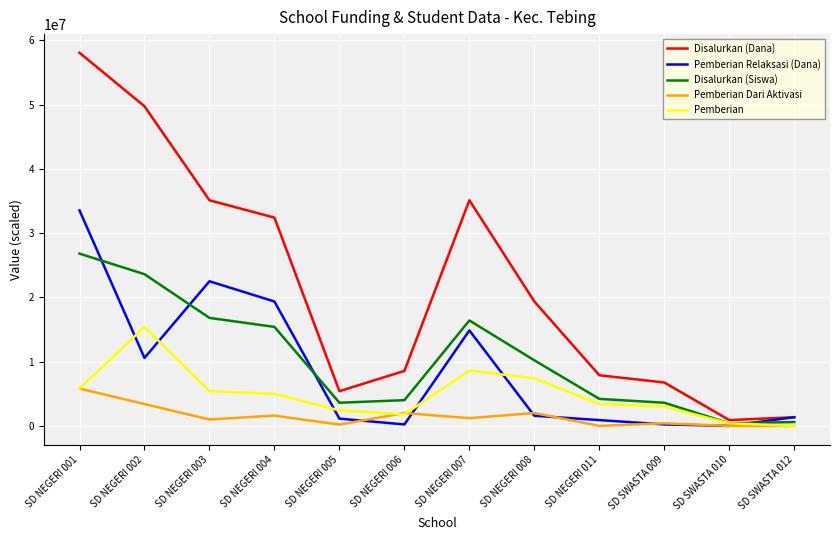

What is the maximum value for Disalurkan (Siswa)?

26800000